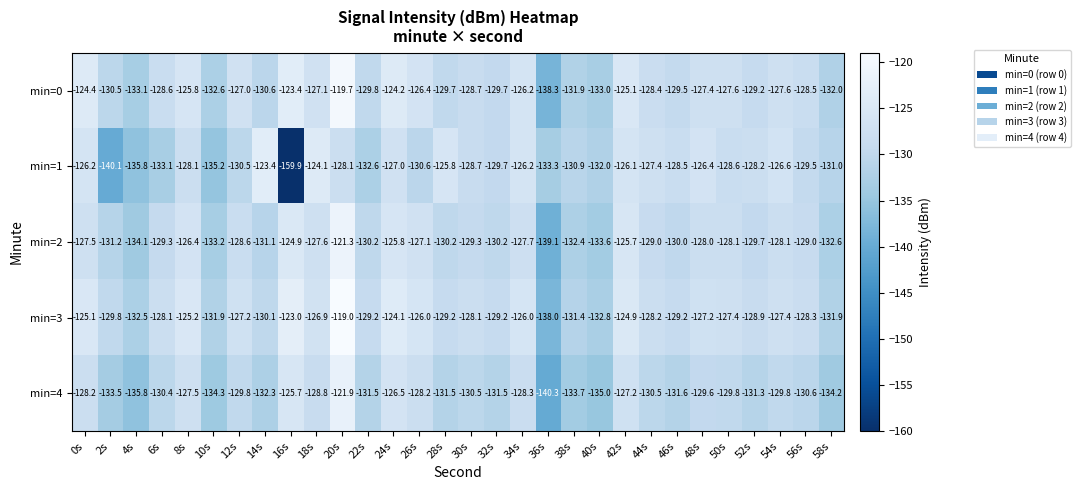

Which series has the largest range (max minus min)?

min=1